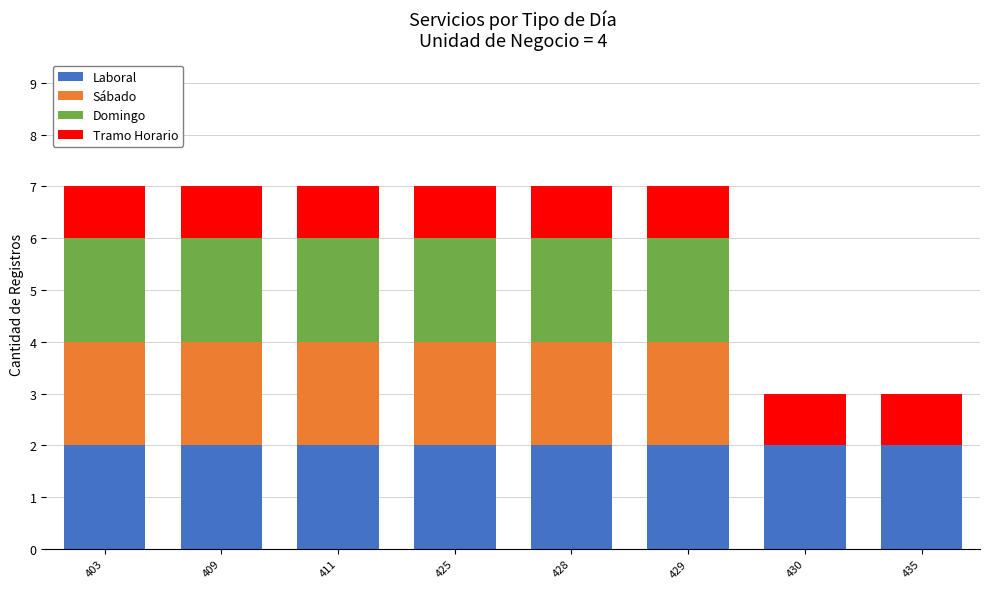

Are the bars grouped side by side (vs. stacked)?

No